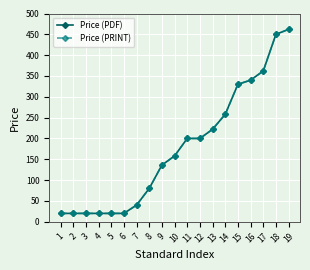

Reading left to right, transcribe all the data shown in this chart.

Price (PDF): 1=20	2=20	3=20	4=20	5=20	6=20	7=40	8=80	9=136	10=158	11=200	12=200	13=222	14=258	15=330	16=340	17=362	18=450	19=462
Price (PRINT): 1=20	2=20	3=20	4=20	5=20	6=20	7=40	8=80	9=136	10=158	11=200	12=200	13=222	14=258	15=330	16=340	17=362	18=450	19=462